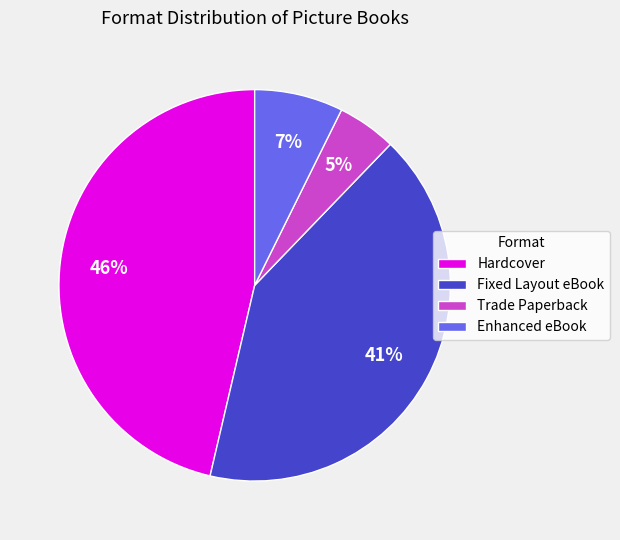

To the nearest percent, what is the difference between the Hardcover and Enhanced eBook slice percentages?

39%